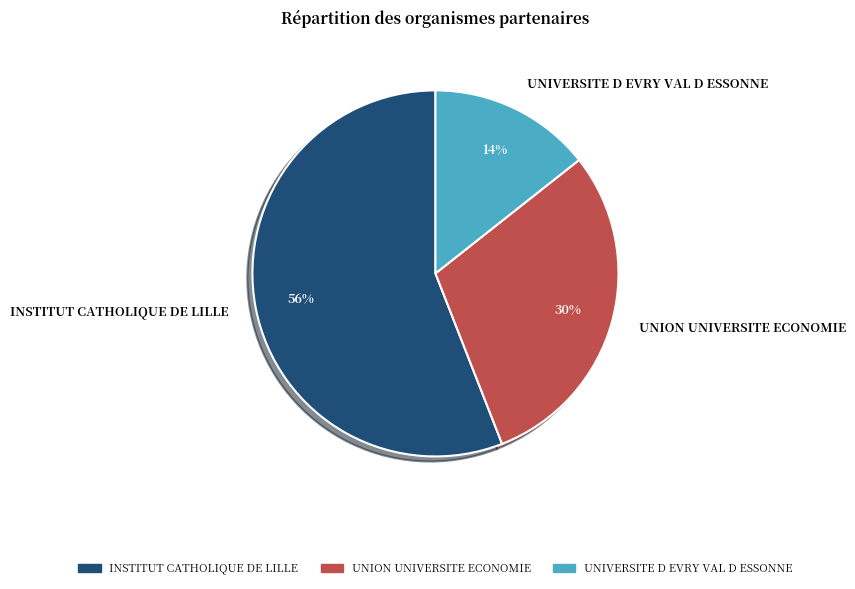

Combined, do UNIVERSITE D EVRY VAL D ESSONNE and INSTITUT CATHOLIQUE DE LILLE account for over 50%?

Yes